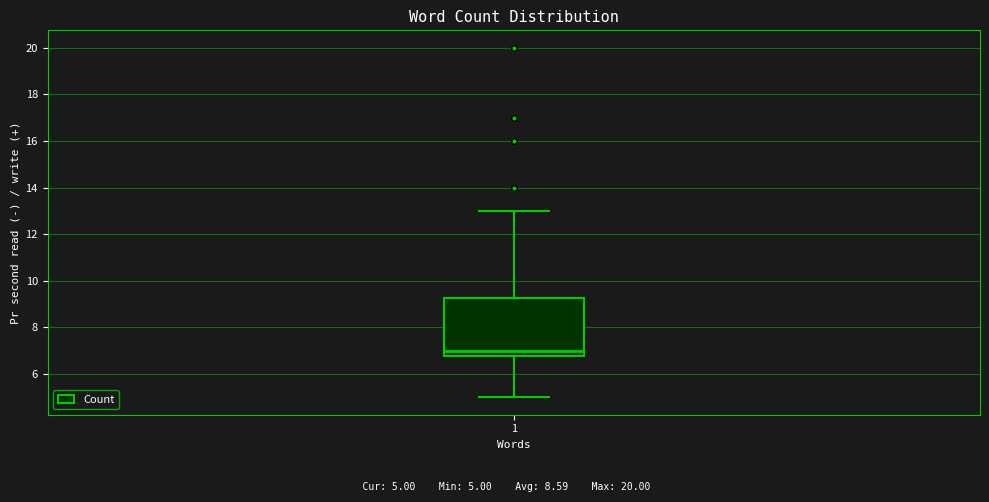

Read this box plot against the y-axis: the position of the median line, the range covered by the box, and the ends of both whiskers. The values are not printed on the chart, so give them approximately, as read against the axis.

median 7.0, box 6.8 to 9.2, whiskers 5.0 to 13.0